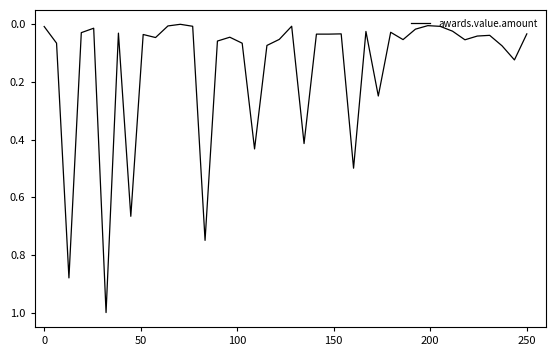

What is the difference between the maximum and minimum values?

1.0